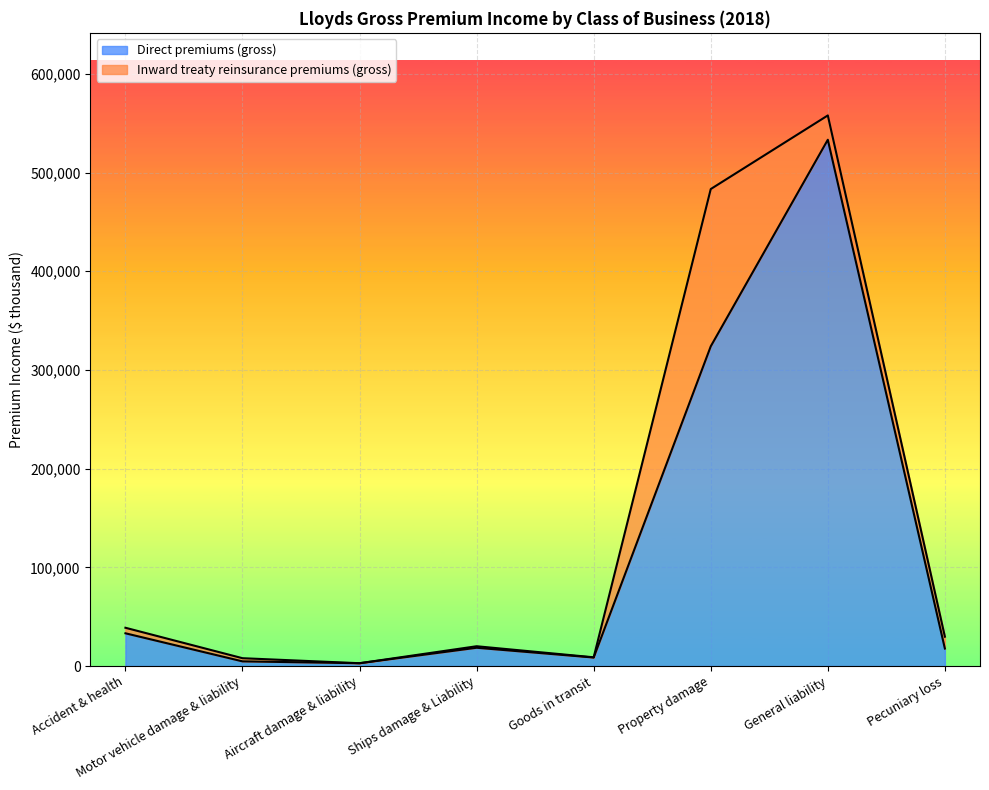

How many lines are shown in the chart?

2